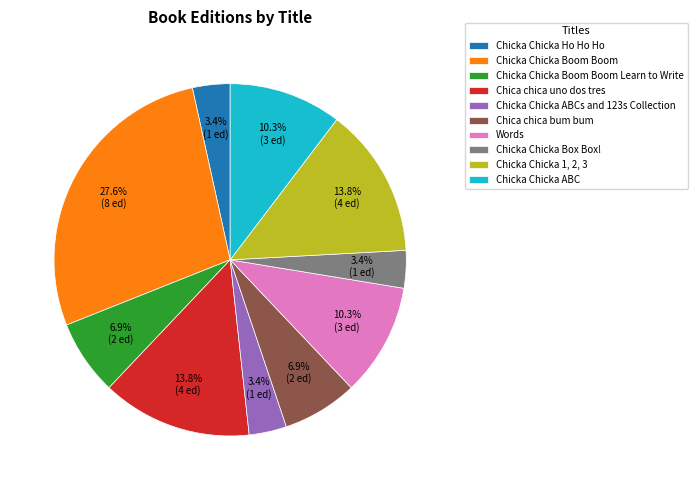

Which has a higher value, Chica chica uno dos tres or Words?

Chica chica uno dos tres